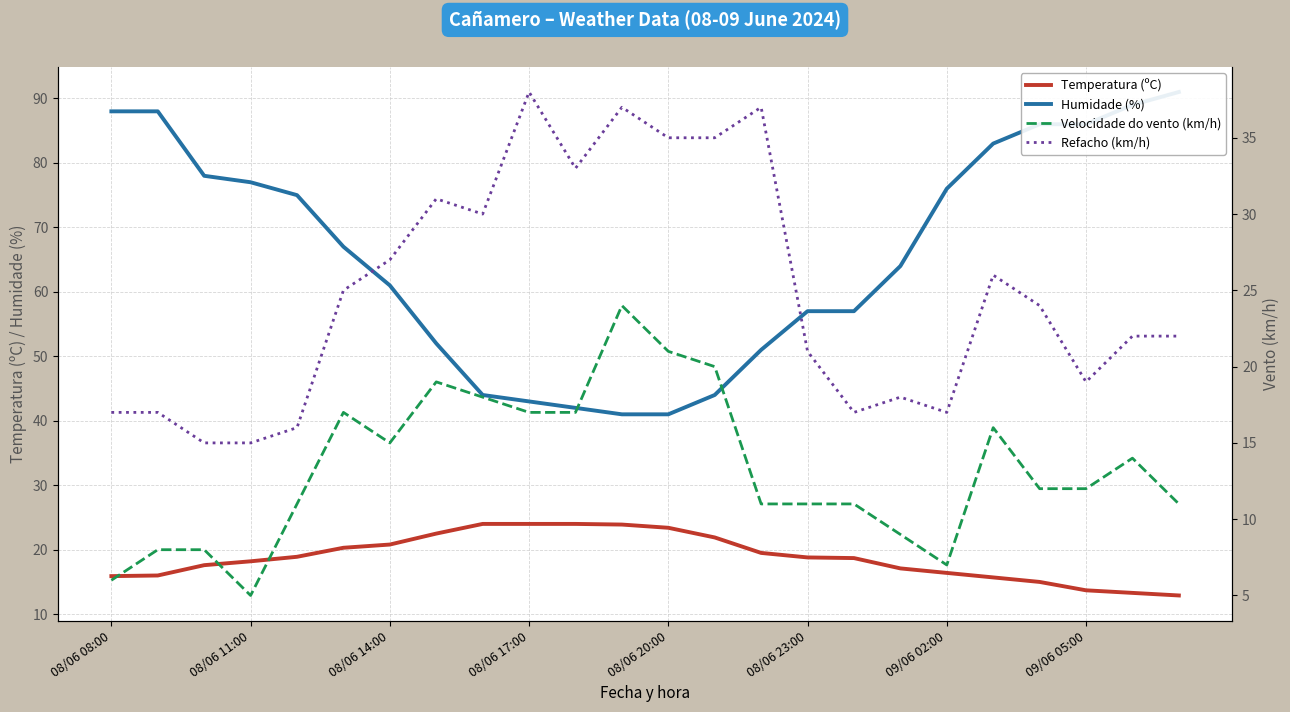

Does the chart display data point markers on the line(s)?

No